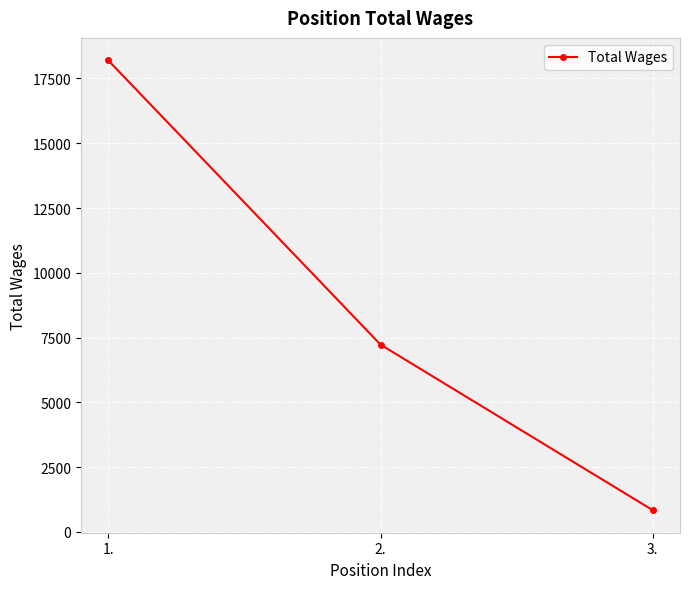

Rank the categories by value from lowest to highest.

3., 2., 1.